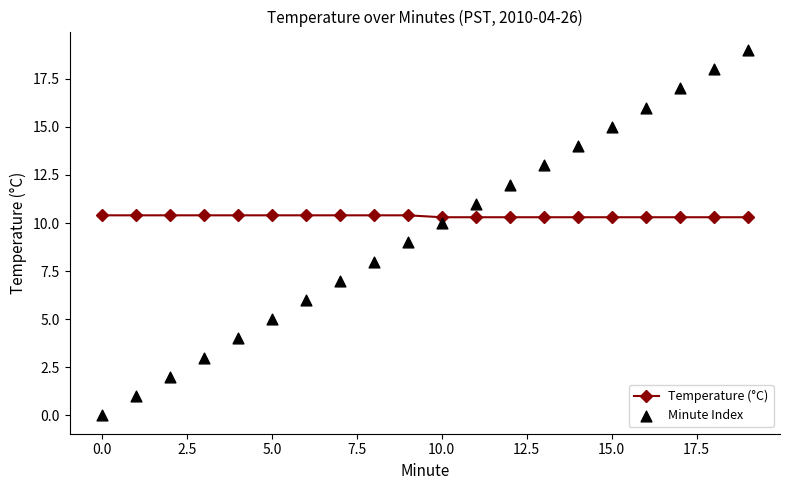

Which series reaches the maximum Y coordinate?

Minute Index